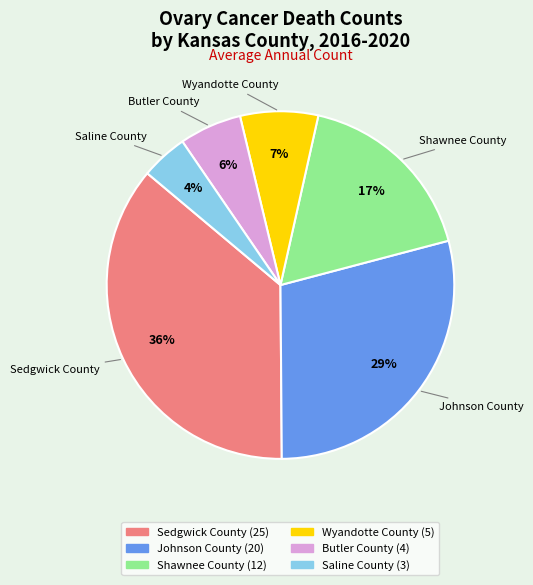

Which has a higher value, Butler County or Saline County?

Butler County